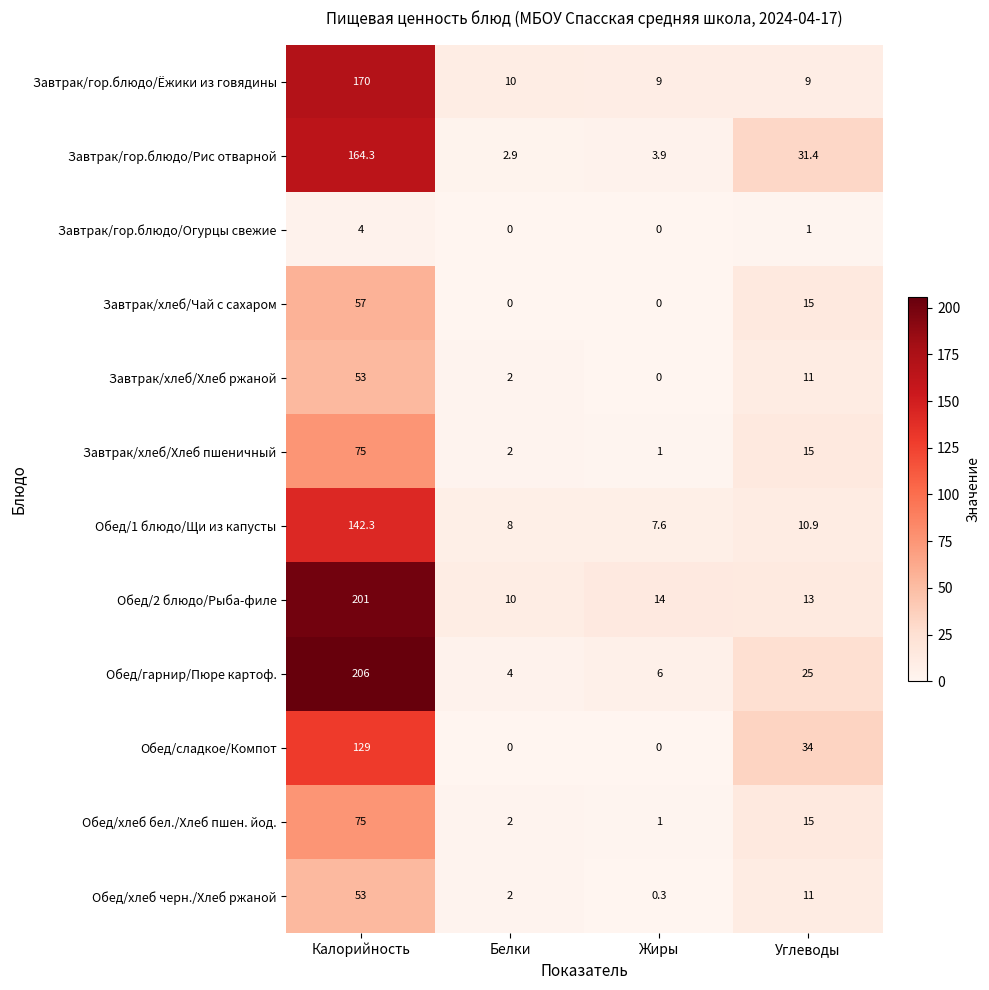

List the labels in order of Обед/гарнир/Пюре картоф. value, largest first.

Калорийность, Углеводы, Жиры, Белки